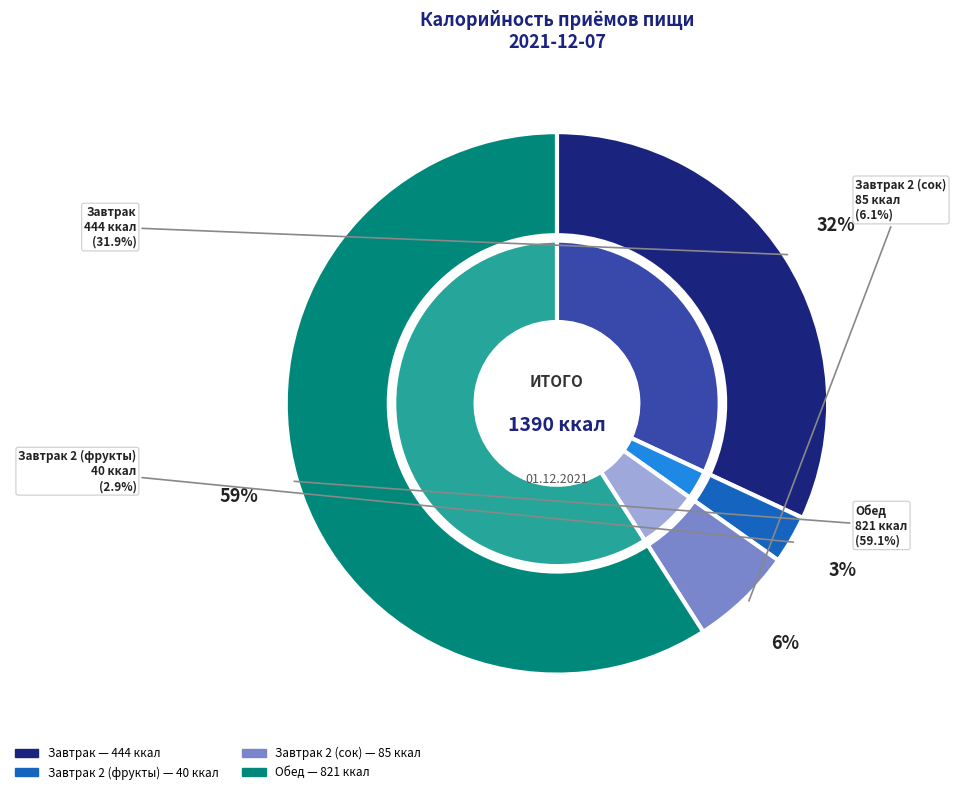

What is the change in value from Завтрак 2 (фрукты) to Завтрак 2 (сок)?

+45